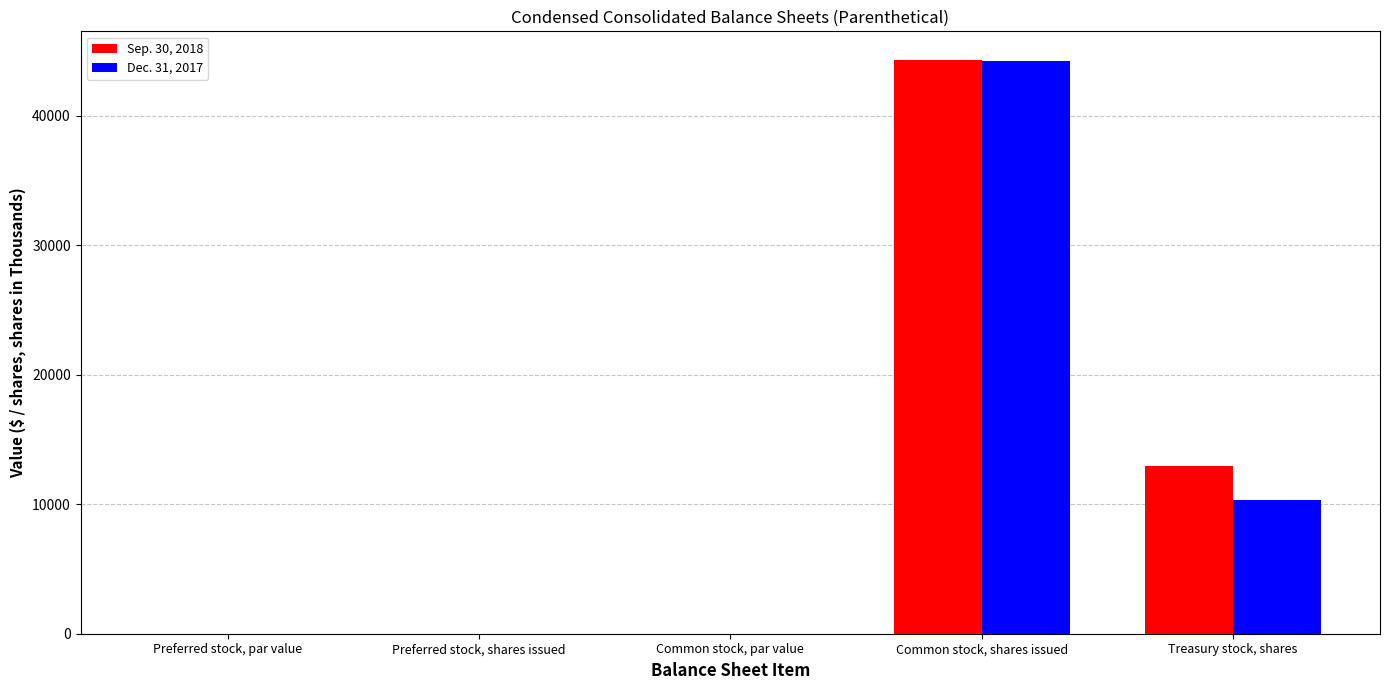

Is it true that Sep. 30, 2018 equals 18930.1 at Treasury stock, shares?

False